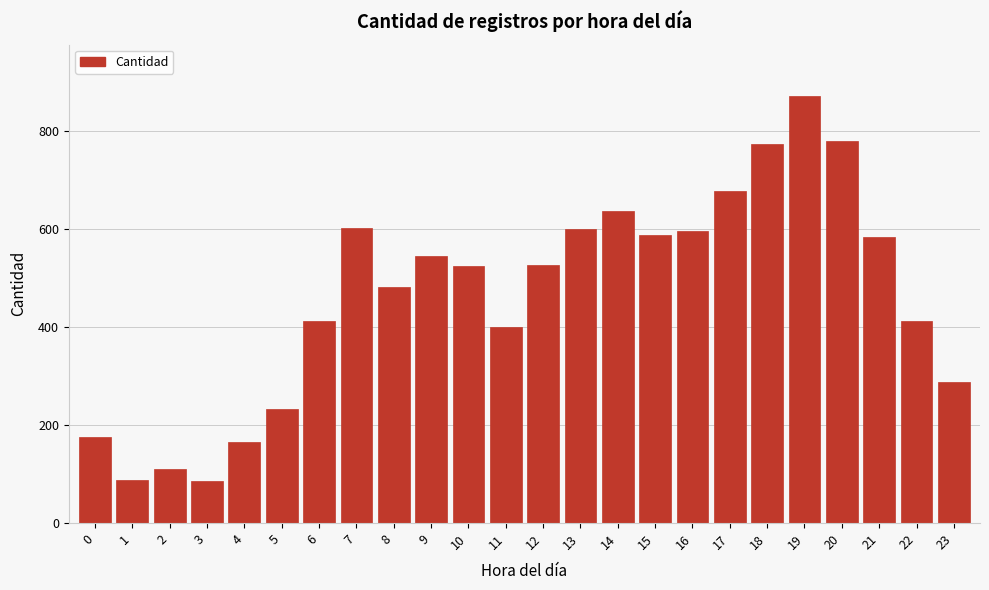

What is the difference between the values at 5 and 17?

446